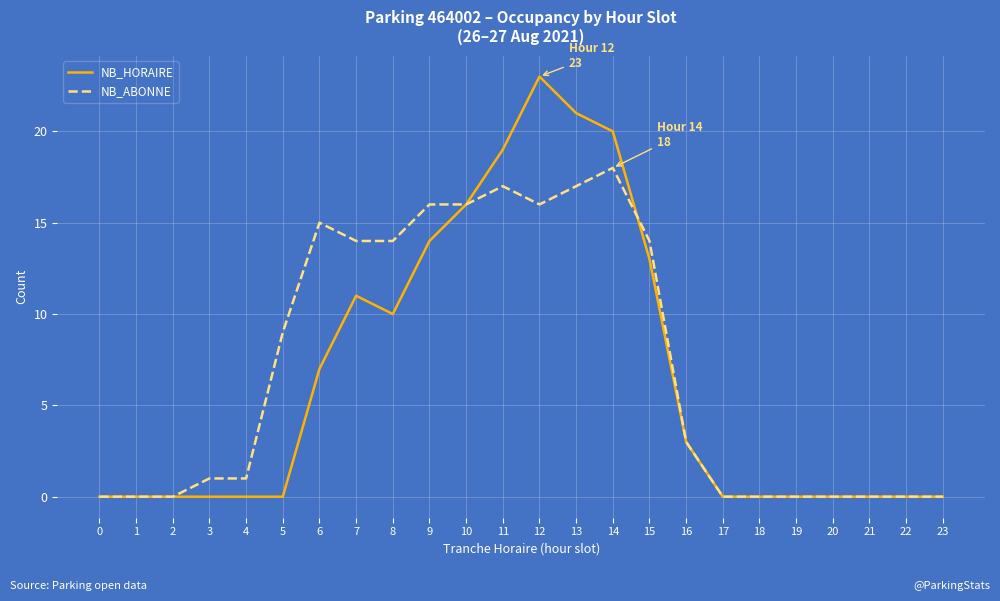

At which label is NB_ABONNE closest to 9?

5